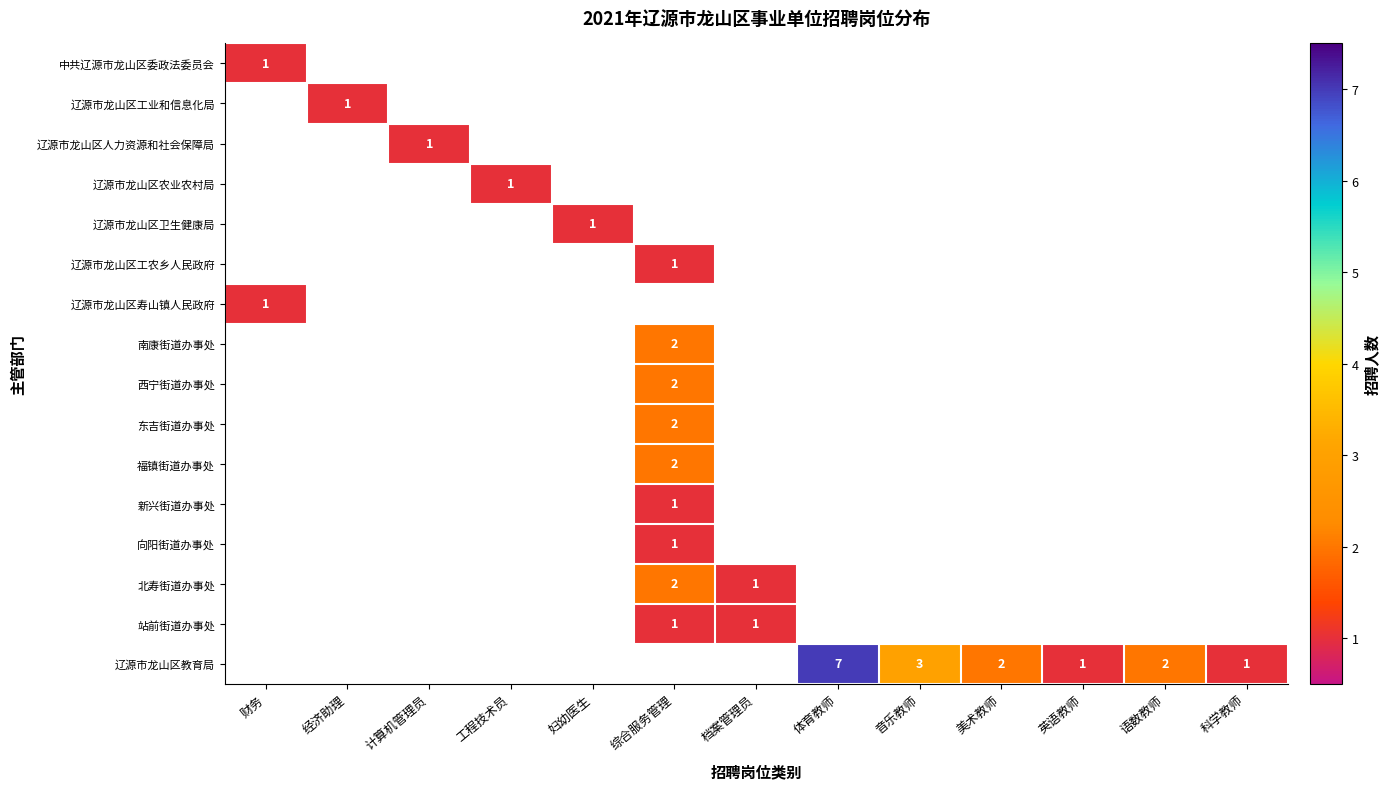

The 辽源市龙山区教育局 series shows 1 at 英语教师. True or false?

True